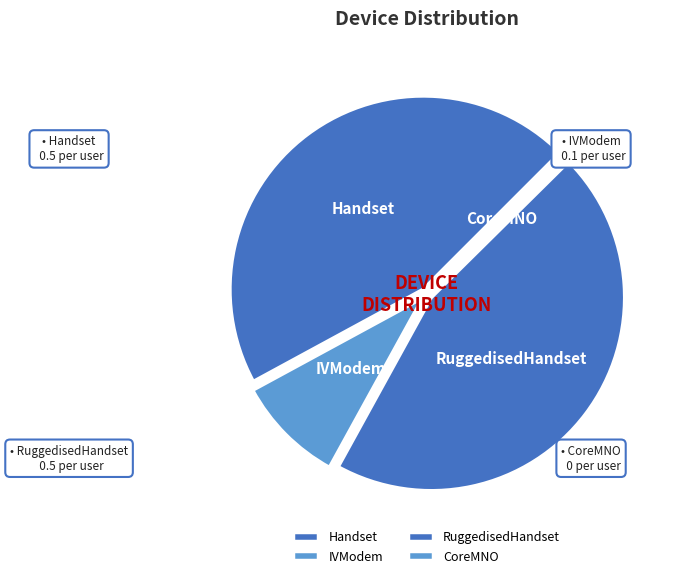

Is the sum of IVModem and RuggedisedHandset greater than half?

Yes